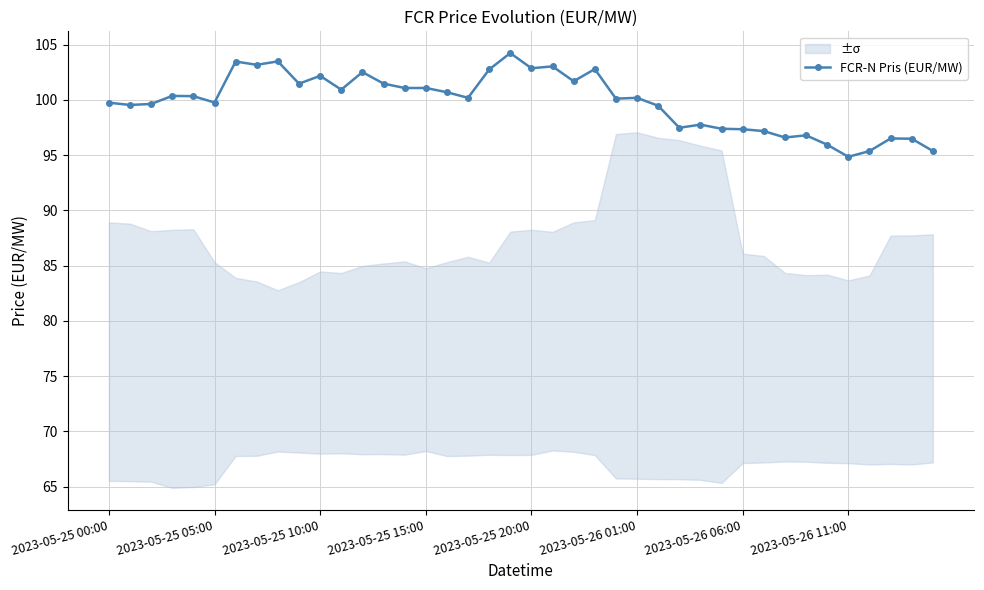

Where is the data nearest to the value 99?

26